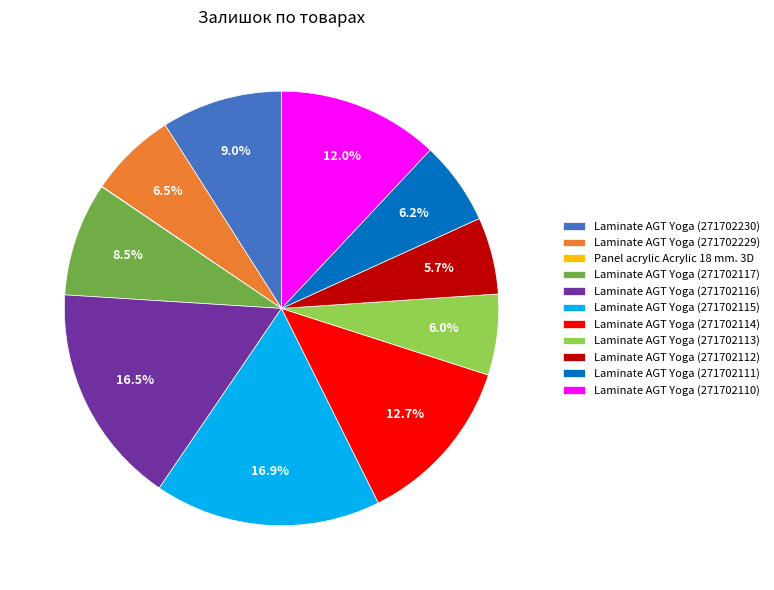

Does Laminate AGT Yoga (271702111) represent more than half of the total?

No